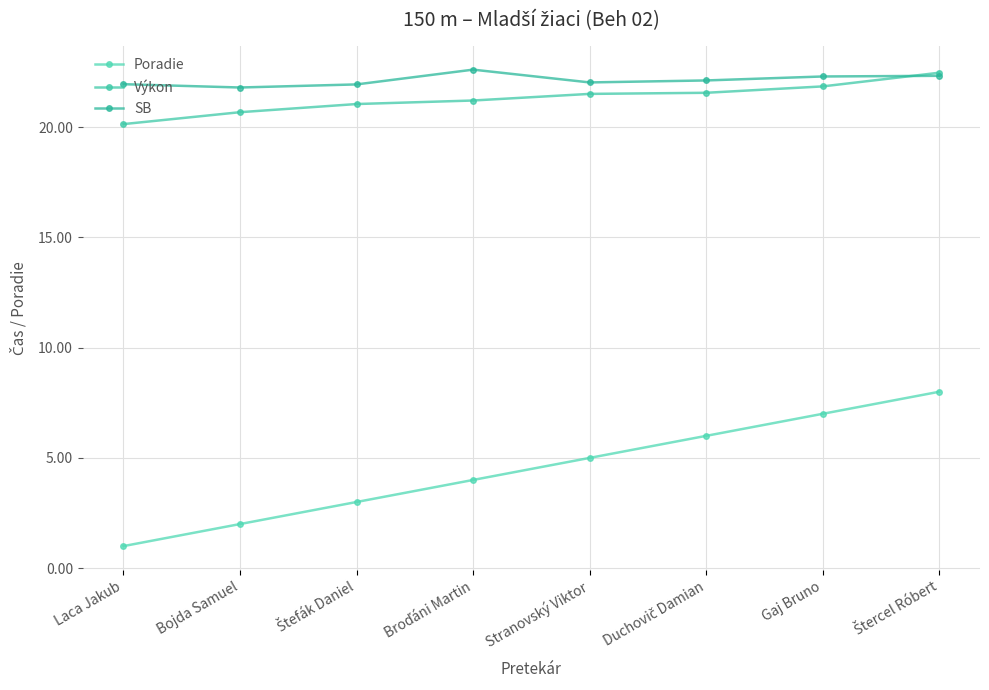

What is the difference between the Poradie values at Broďáni Martin and Stranovský Viktor?

1.0